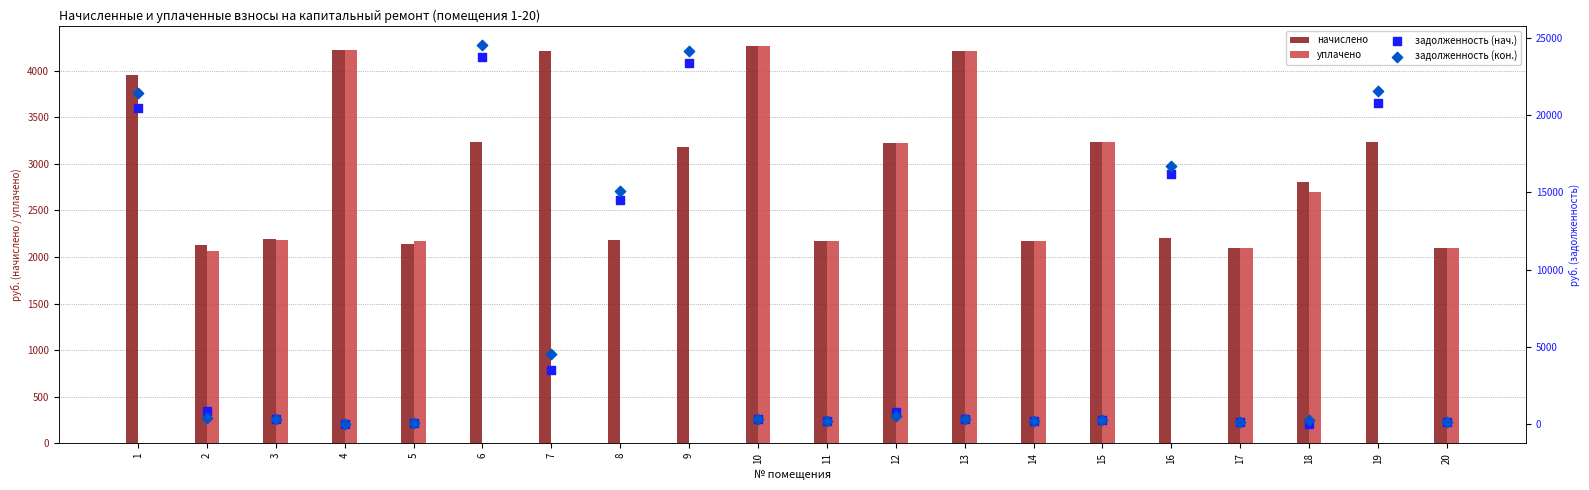

Which series contains the lowest Y value?

уплачено